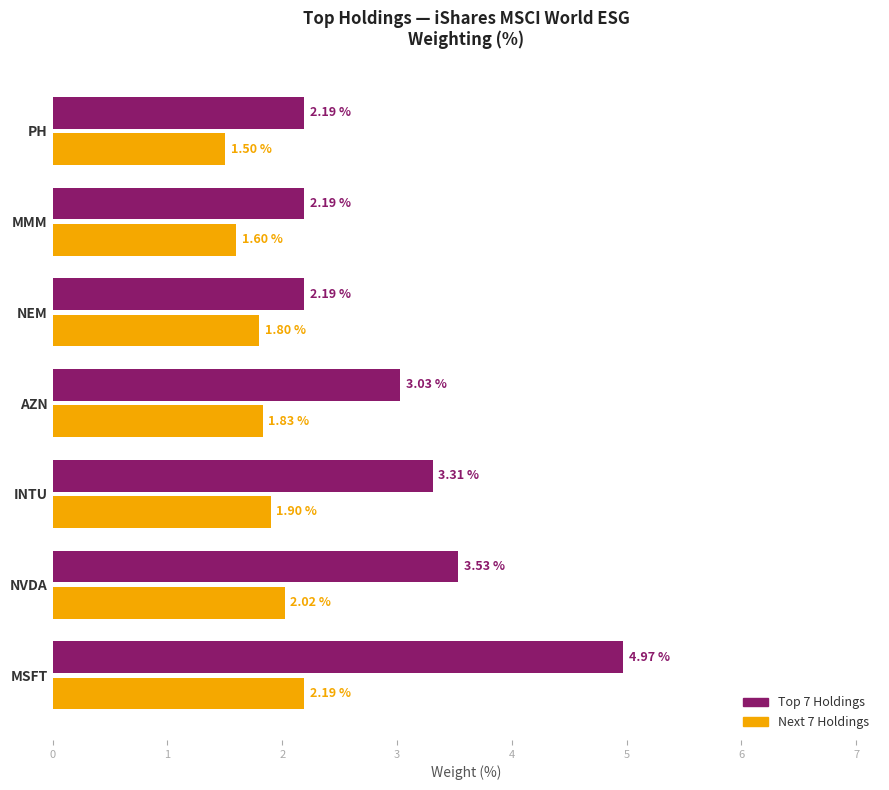

List the series in order of their overall mean, lowest first.

Next 7 Holdings, Top 7 Holdings